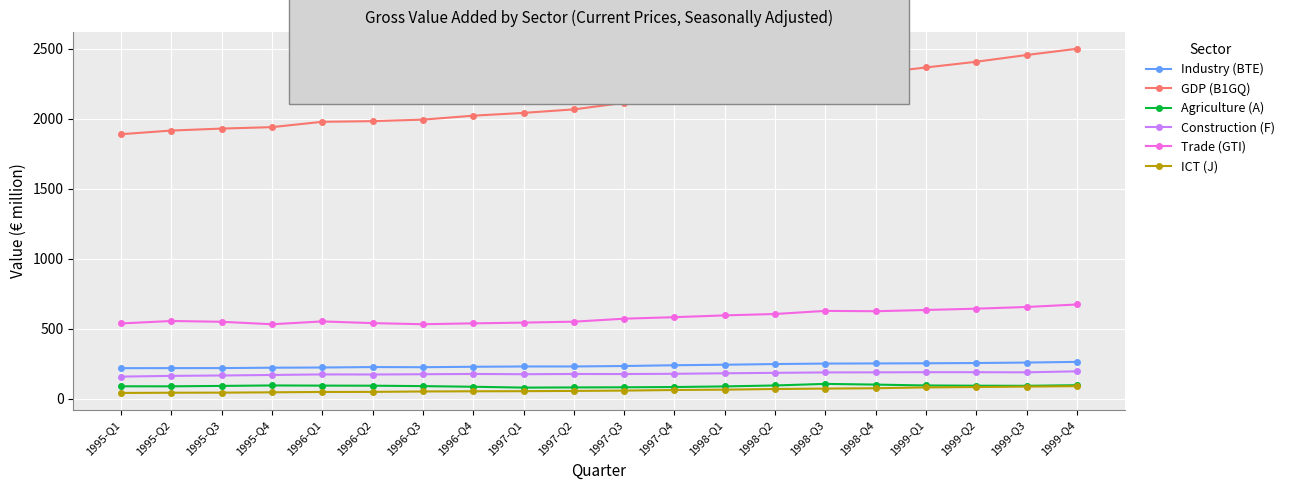

What is the total value across all series at 1997-Q1?

3128.8